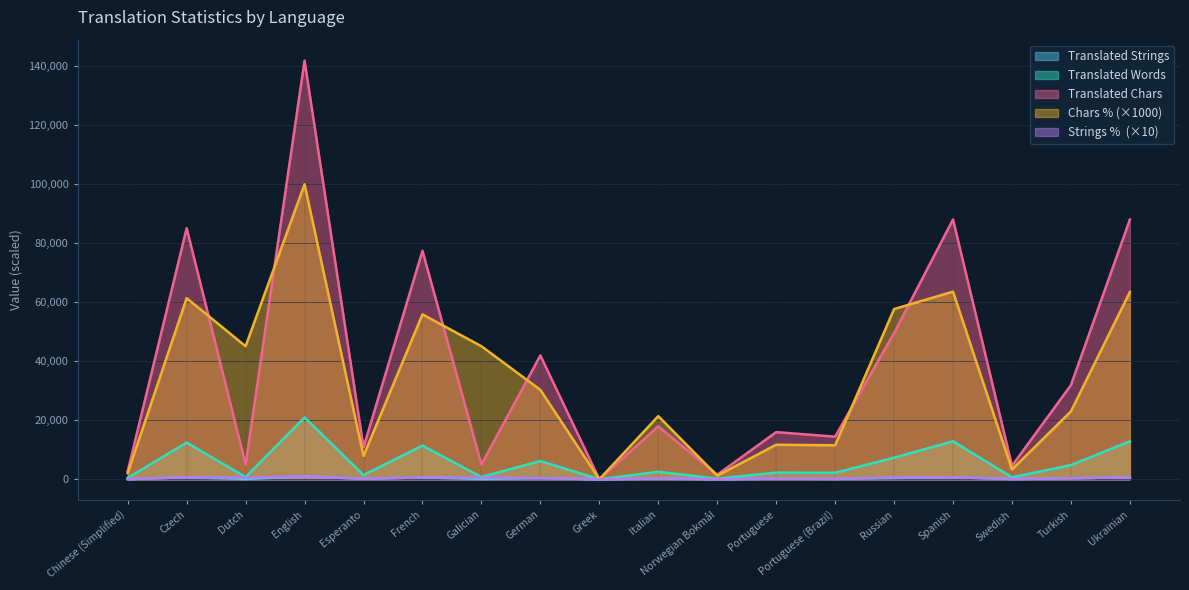

At which category does translated_words reach its first local peak?

Czech